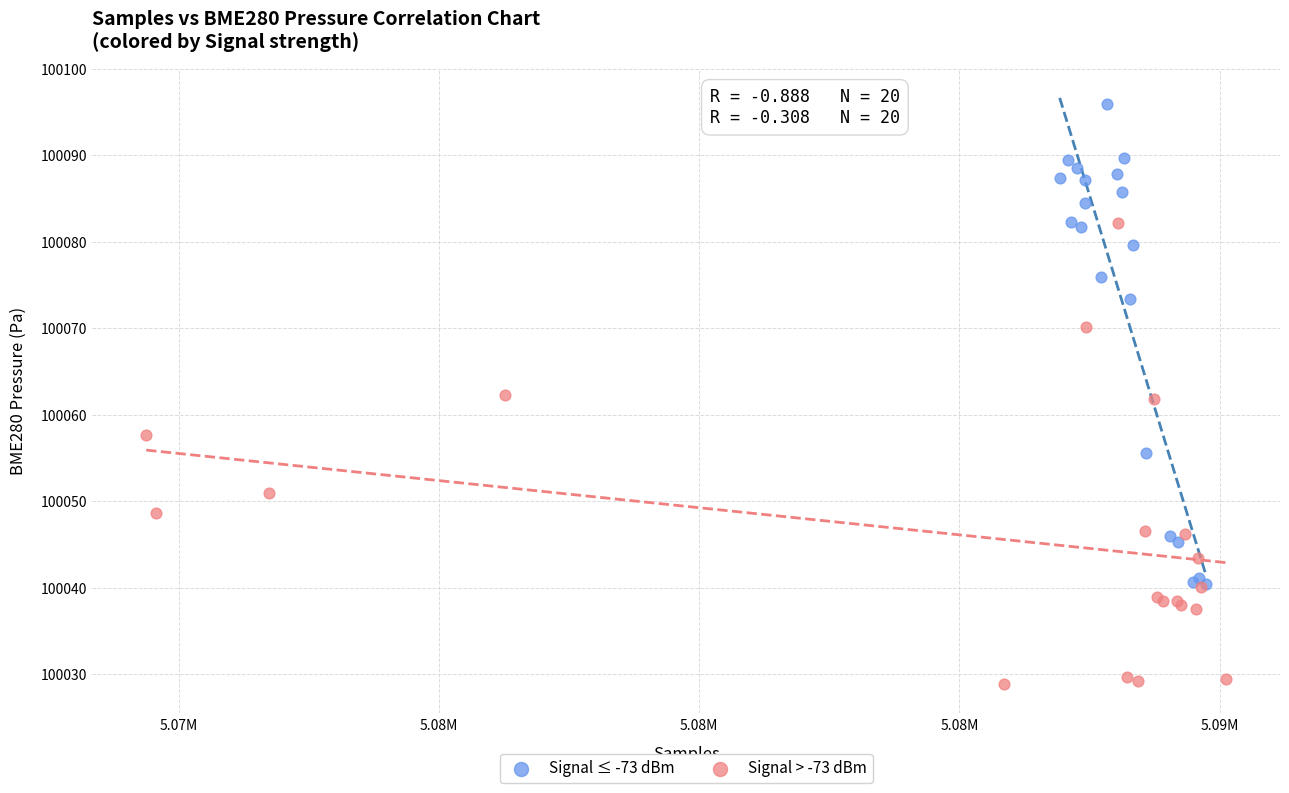

What are all the series names shown in the legend?

Signal ≤ -73 dBm, Signal > -73 dBm